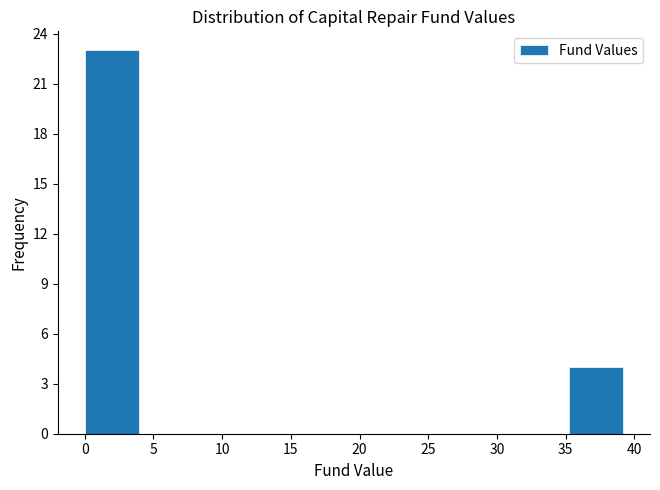

Reading left to right, transcribe this chart: for each bar, give the range it covers on the x-axis and its height. Neither the bar edges nor the heights are printed on the chart, so give them approximately, as read against the axes.

0.0 to 4.0: 23
4.0 to 8.0: 0
8.0 to 12.0: 0
12.0 to 15.5: 0
15.5 to 19.5: 0
19.5 to 23.5: 0
23.5 to 27.5: 0
27.5 to 31.5: 0
31.5 to 35.5: 0
35.5 to 39.0: 4